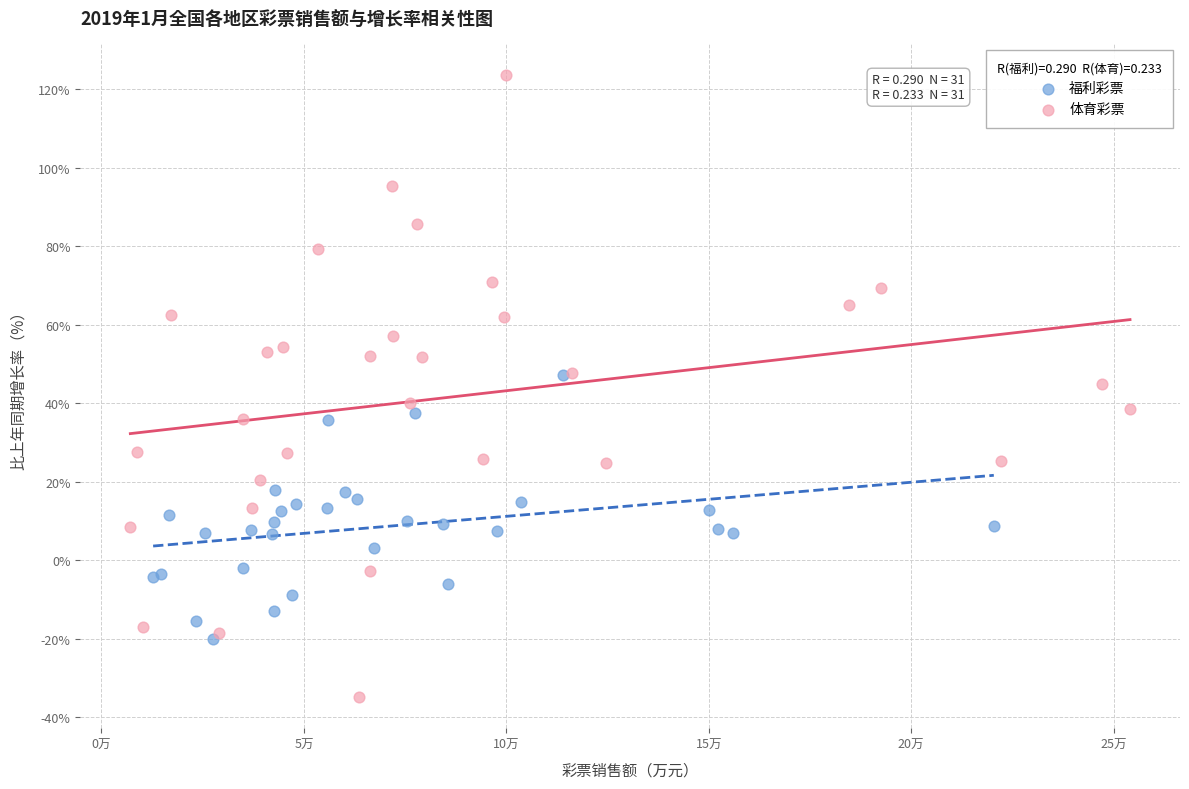

Which series has the widest spread of Y values?

体育彩票